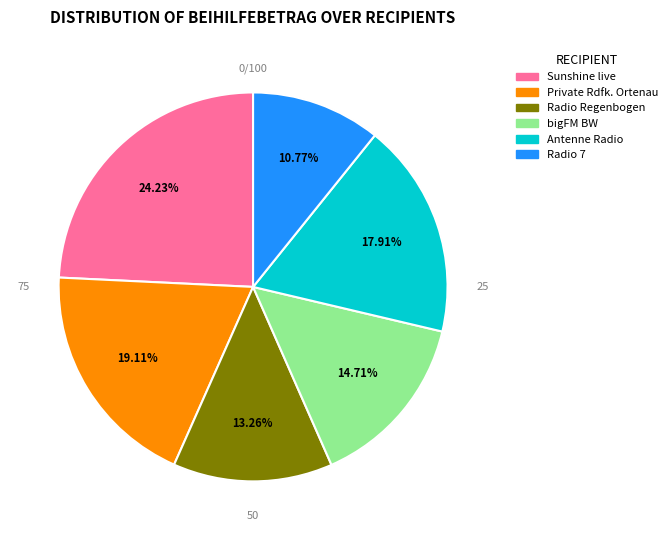

To the nearest percent, what is the difference between the Radio 7 Hörfunk GmbH & Co. KG and Antenne Radio GmbH & Co. KG slice percentages?

7%